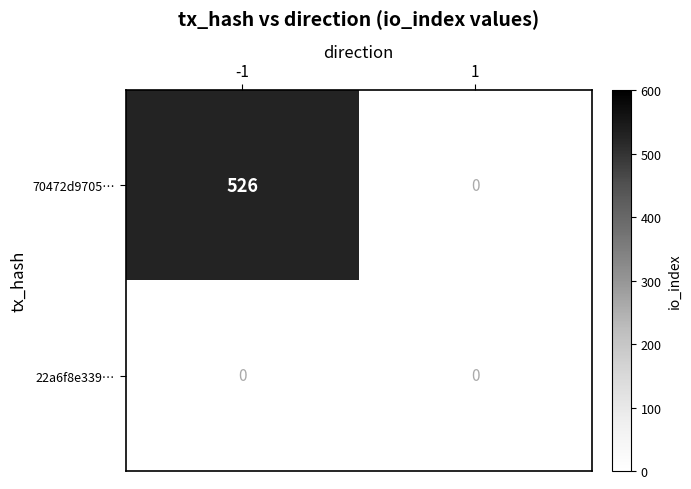

Is the value of 22a6f8e3392b716ad5fef4c883a4025aa4cef21 at io_index greater than the value of 70472d9705e9c0f1010d6e625ccb41705bb5faf at io_index?

No